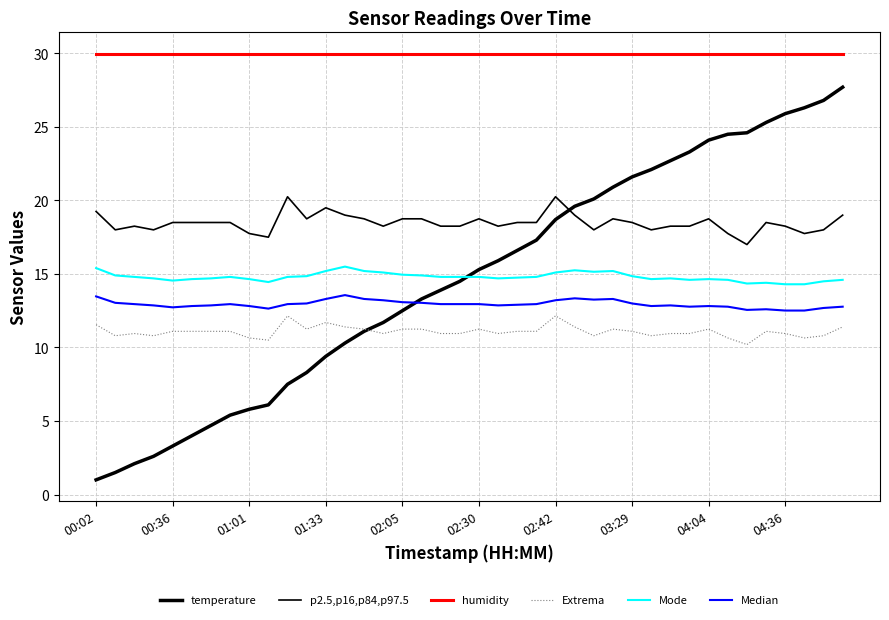

How many lines are shown in the chart?

6